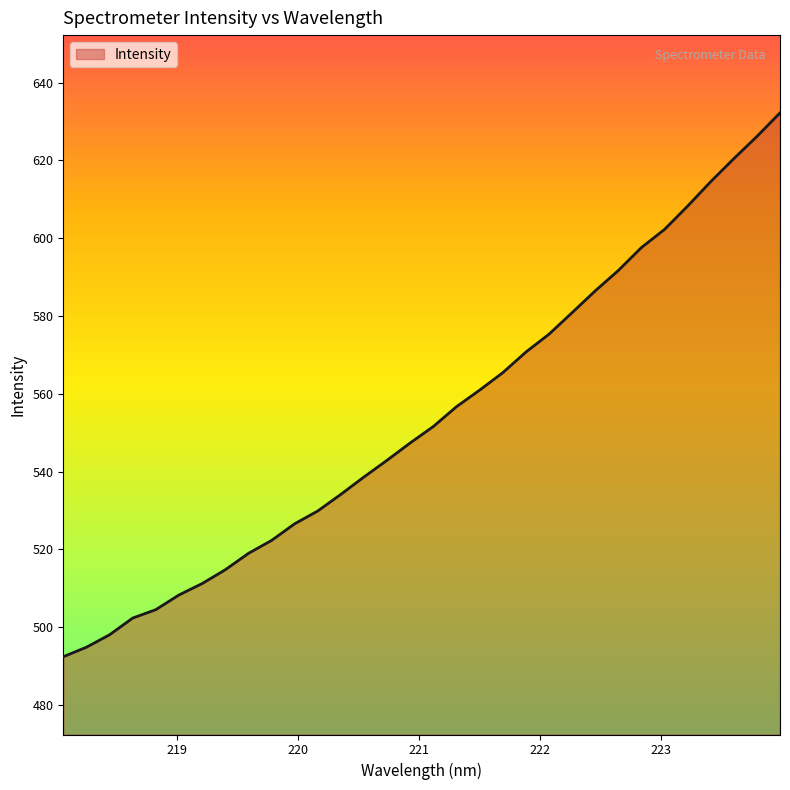

Count the number of categories in the chart.

32